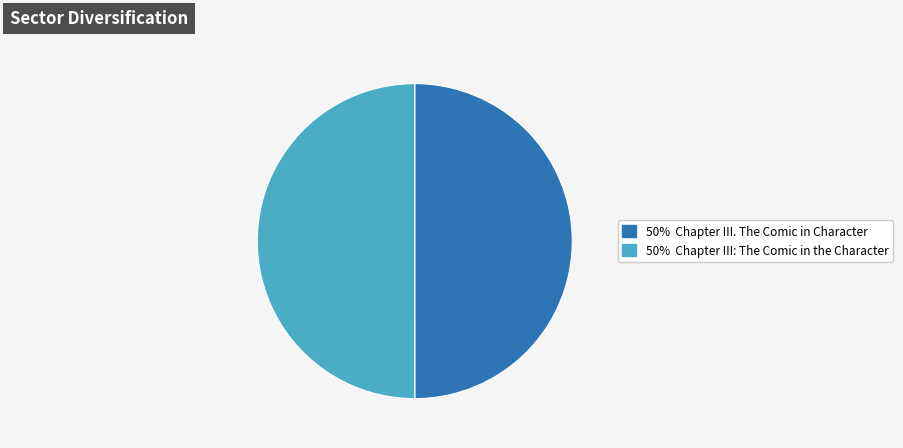

Count the number of slices in the pie.

2